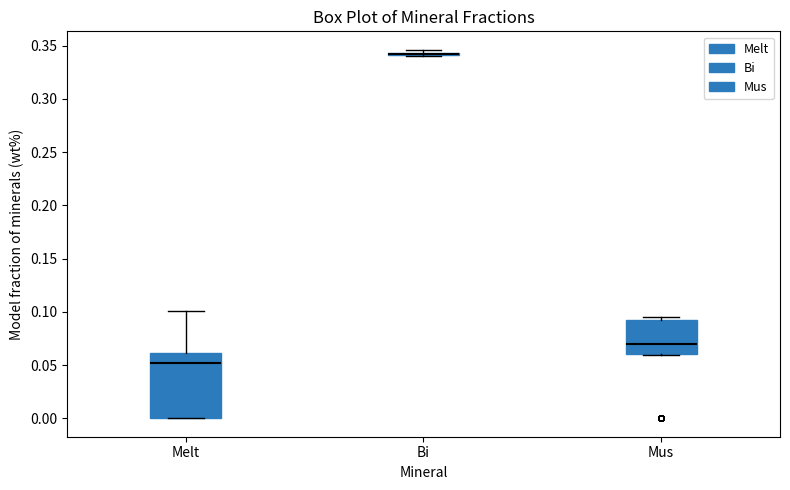

Reading left to right, read every box against the y-axis: the position of its median line, the range the box covers, and the ends of its whiskers. The values are not printed on the chart, so give them approximately, as read against the axis.

Melt: median 0.050, box 0.000 to 0.060, whiskers 0.000 to 0.100
Bi: box collapsed to a line at 0.340, whiskers 0.340 to 0.345
Mus: median 0.070, box 0.060 to 0.090, whiskers 0.060 to 0.095